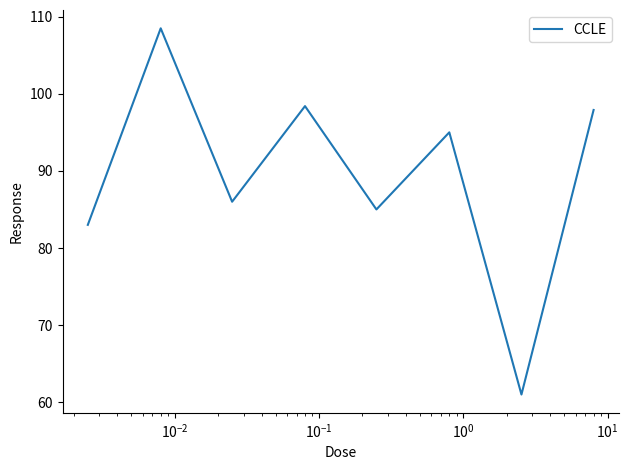

How many interior local peaks (higher than both neighbors) does the data have?

3